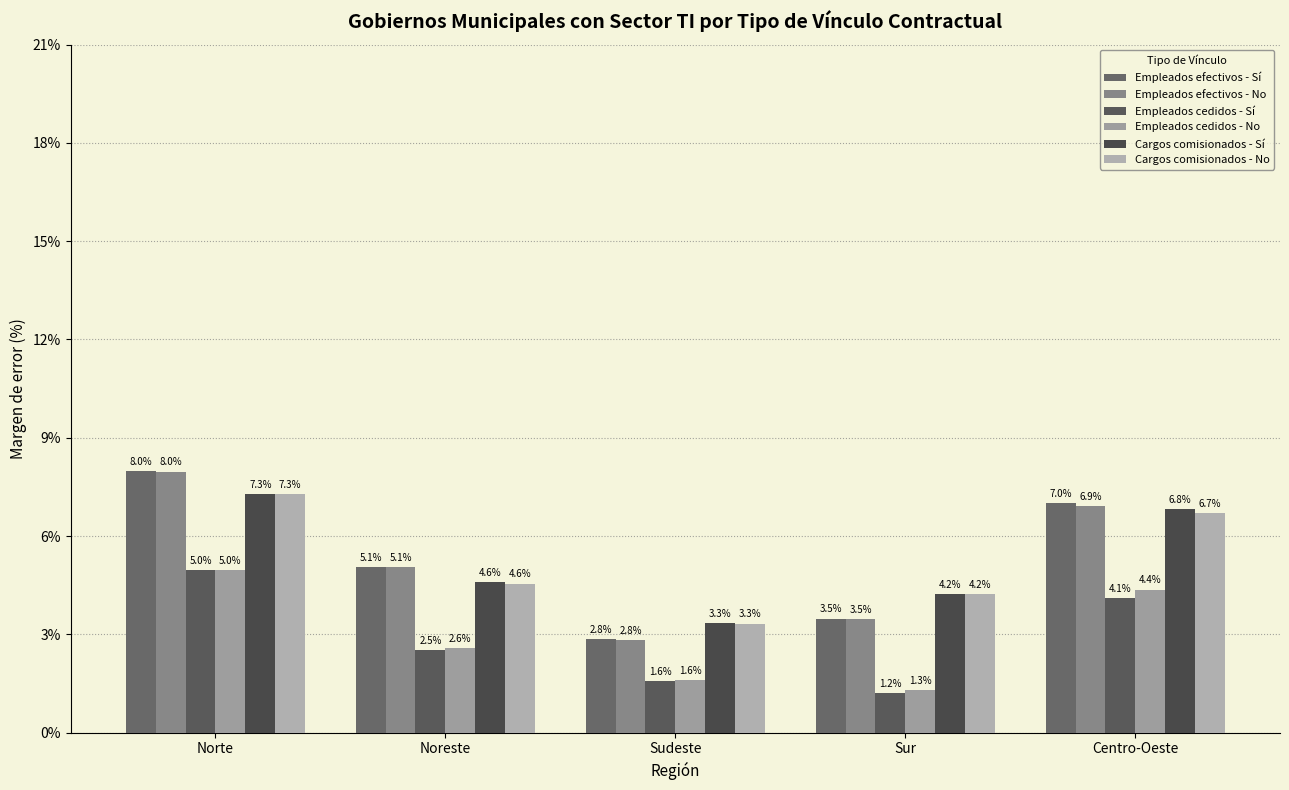

Are the bars grouped side by side (vs. stacked)?

Yes